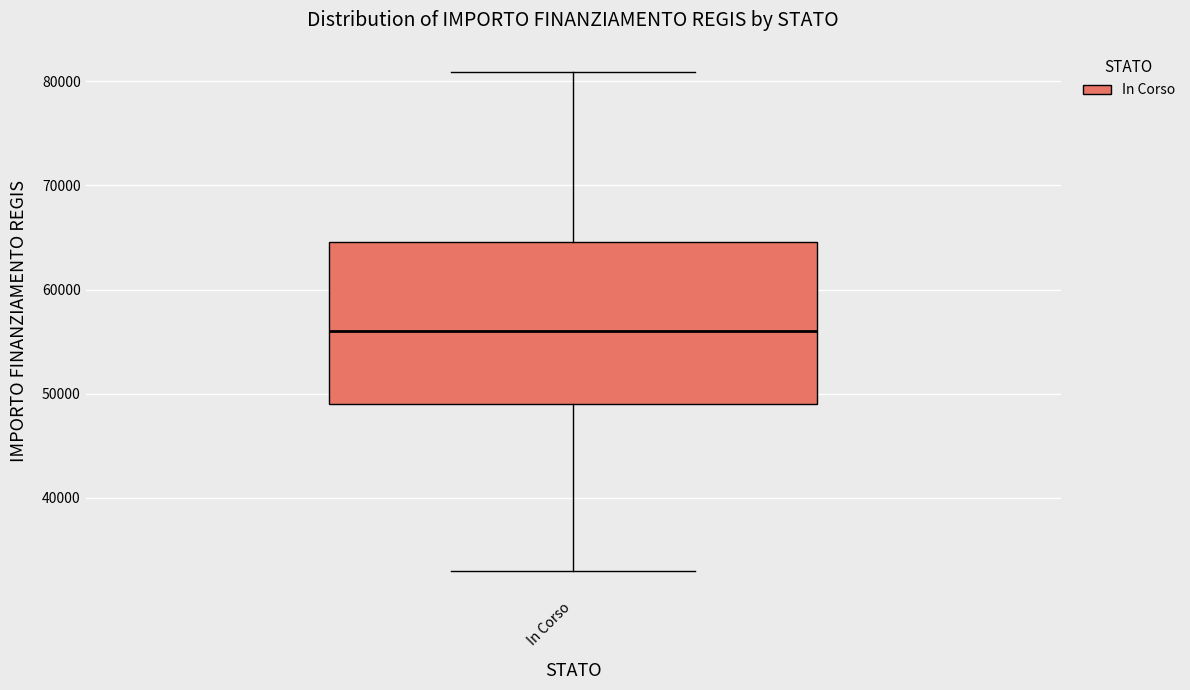

Read this box plot against the y-axis: the position of the median line, the range covered by the box, and the ends of both whiskers. The values are not printed on the chart, so give them approximately, as read against the axis.

median 56000, box 49000 to 65000, whiskers 33000 to 81000